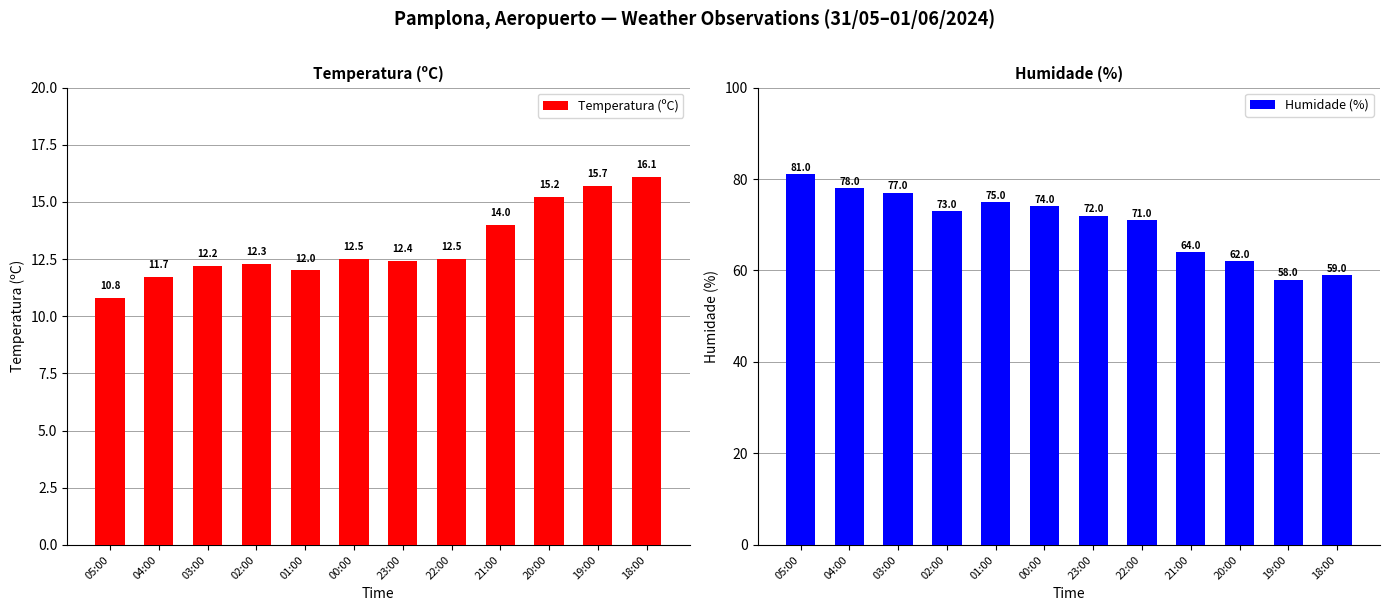

Read the Temperatura (ºC) value at 02:00.

12.3